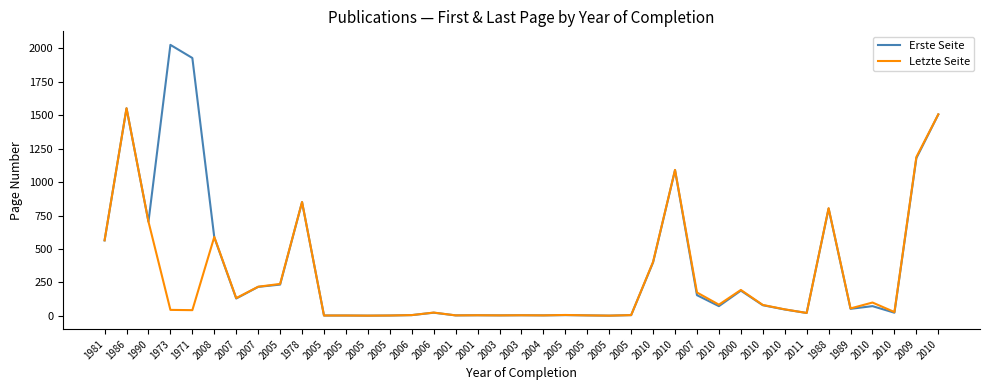

Is this an area chart (filled region under the line)?

No